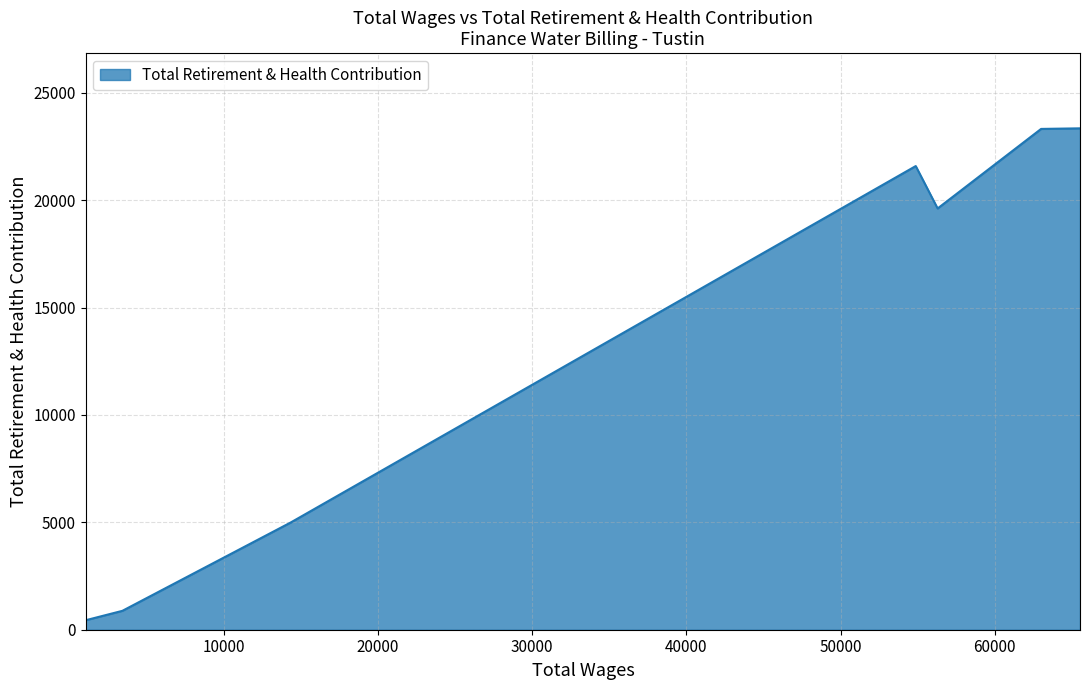

What is the difference between the maximum and second lowest values?

22463